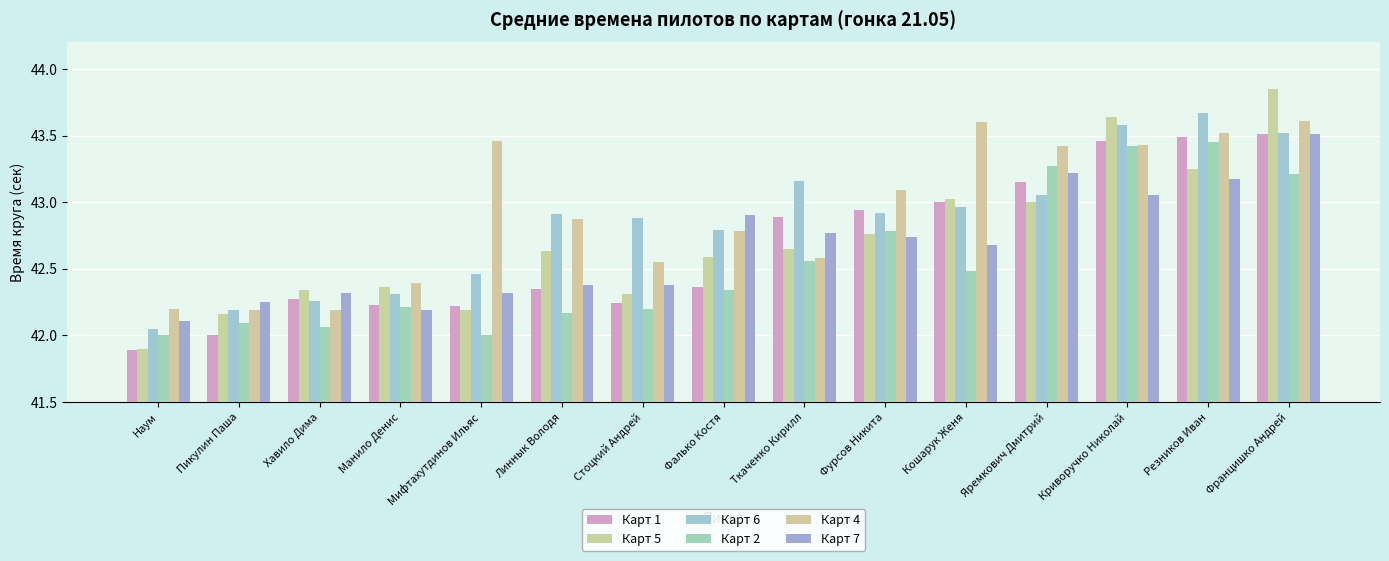

What is the label of the 15th bar from the left?

Францишко Андрей